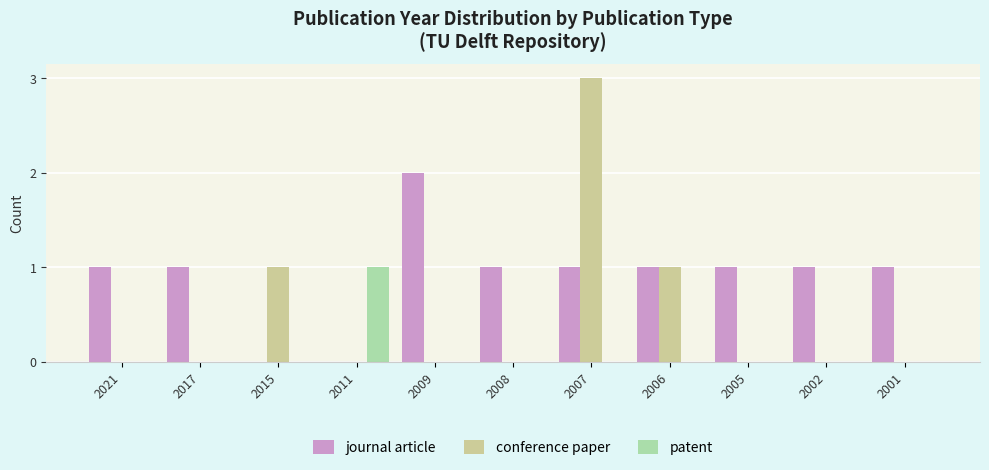

Which series has the largest total across all categories?

journal article